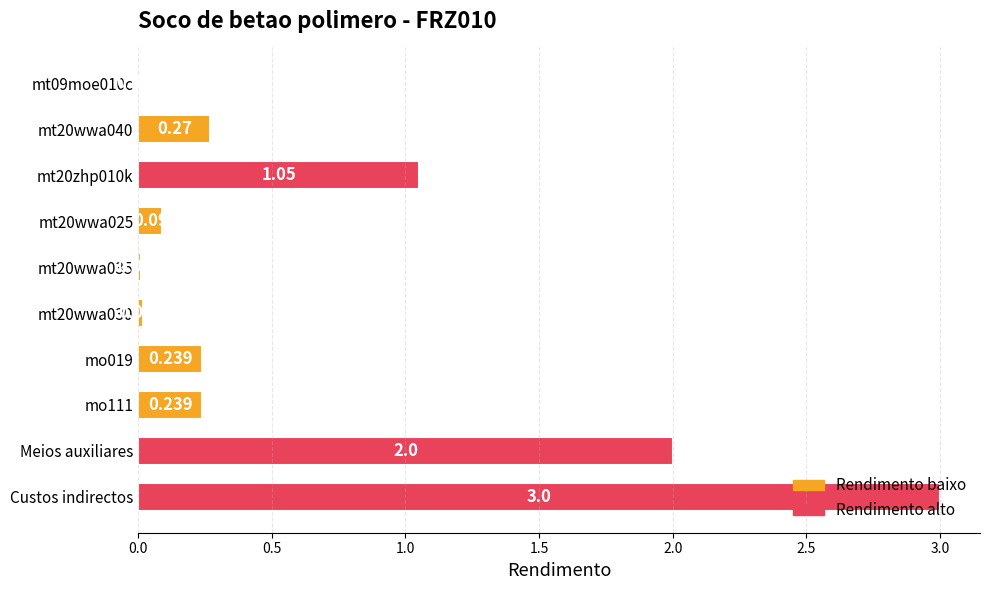

Which has a higher value, Custos indirectos or mt20wwa030?

Custos indirectos